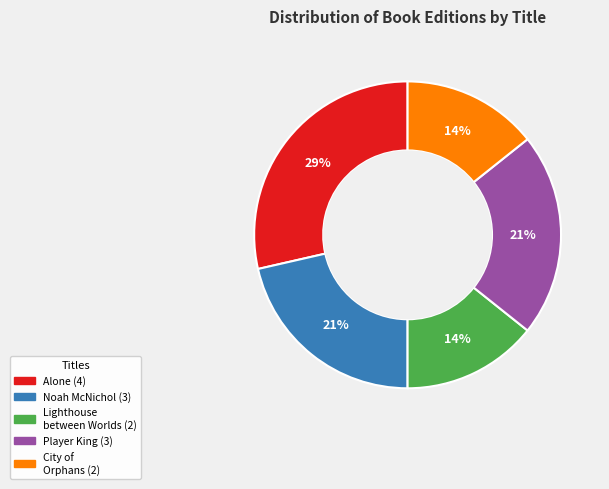

Is there a majority slice in this chart?

No